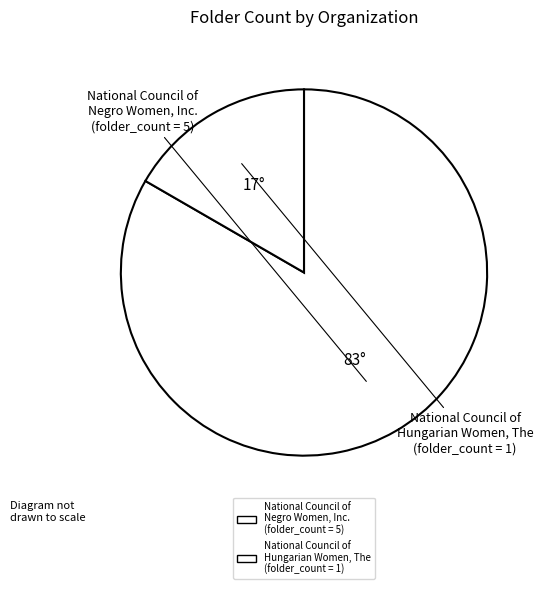

Does National Council of Hungarian Women, The represent more than half of the total?

No